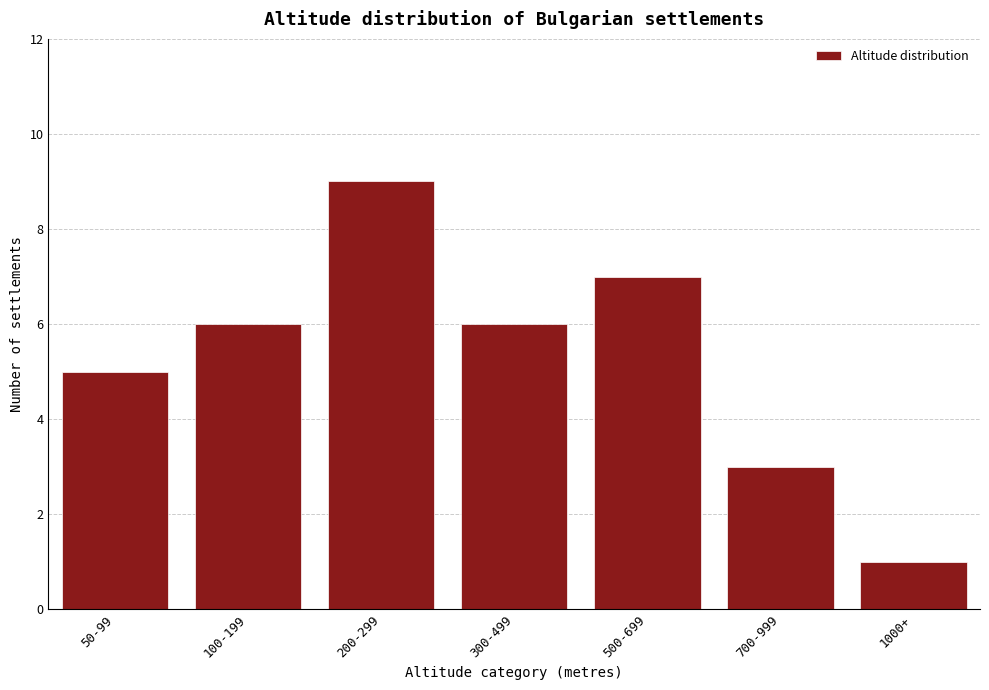

Reading right to left, what are all the values shown in this chart?

1000+=1	700-999=3	500-699=7	300-499=6	200-299=9	100-199=6	50-99=5